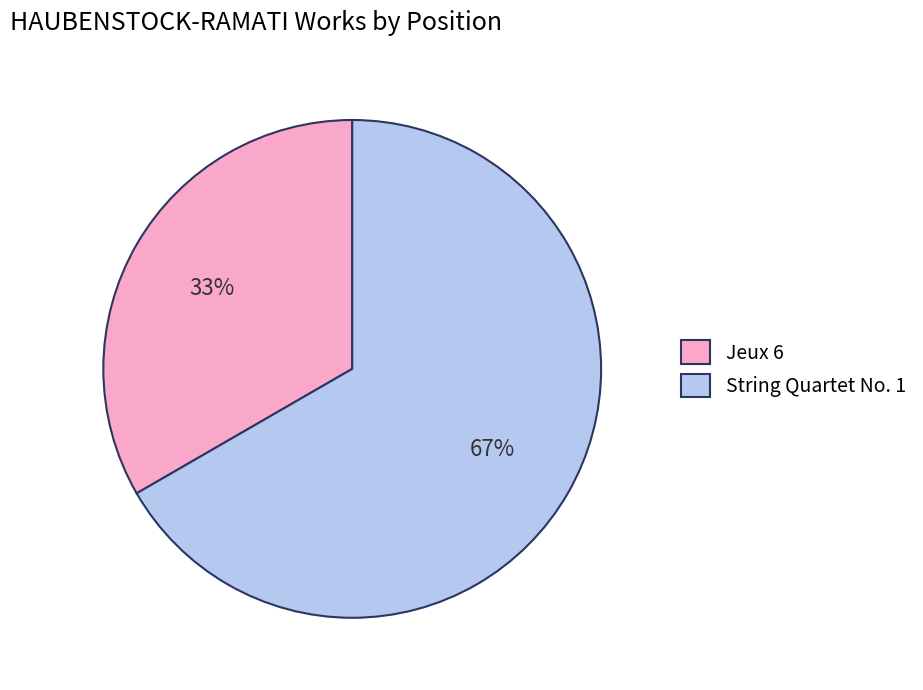

Is the sum of Jeux 6 and String Quartet No. 1 greater than half?

Yes